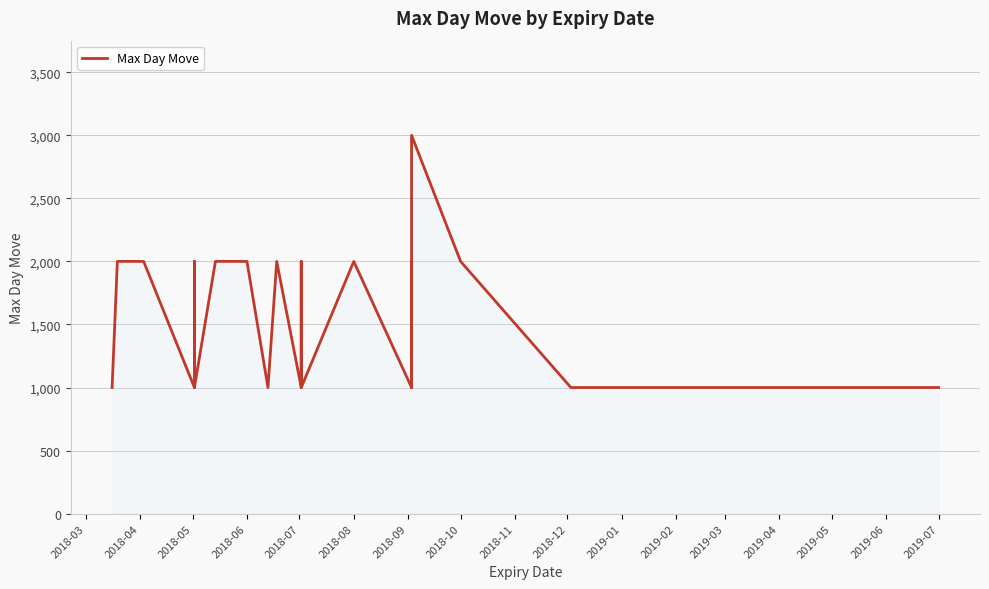

Reading right to left, what are all the values shown in this chart?

1000	1000	1000	2000	3000	1000	1000	2000	1000	1000	2000	1000	1000	1000	2000	1000	1000	1000	2000	2000	2000	2000	2000	1000	2000	2000	1000	1000	1000	2000	1000	1000	1000	2000	2000	2000	2000	2000	2000	1000